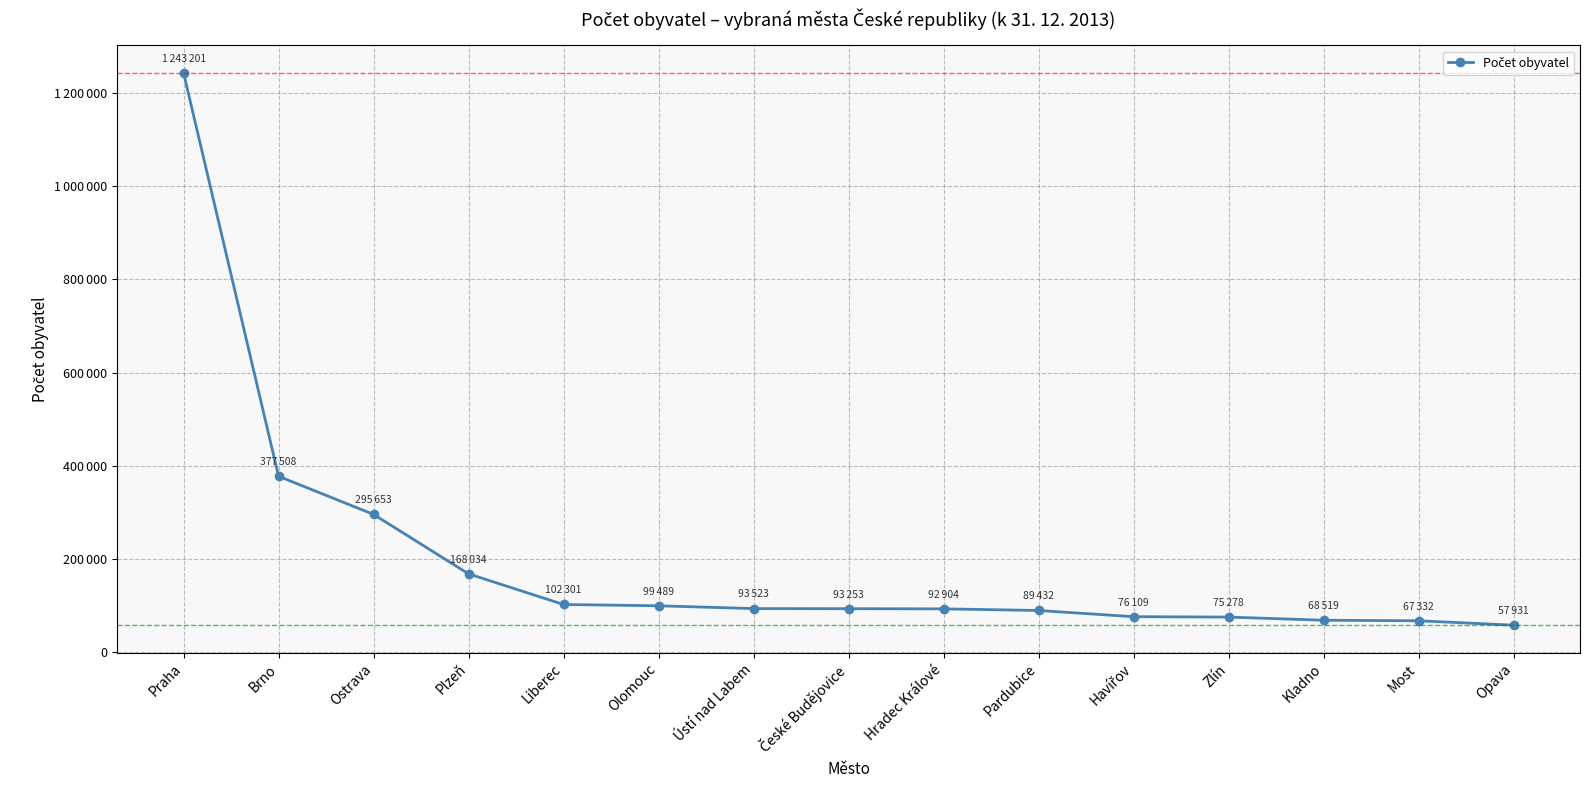

Which label corresponds to the largest value in the chart?

Praha